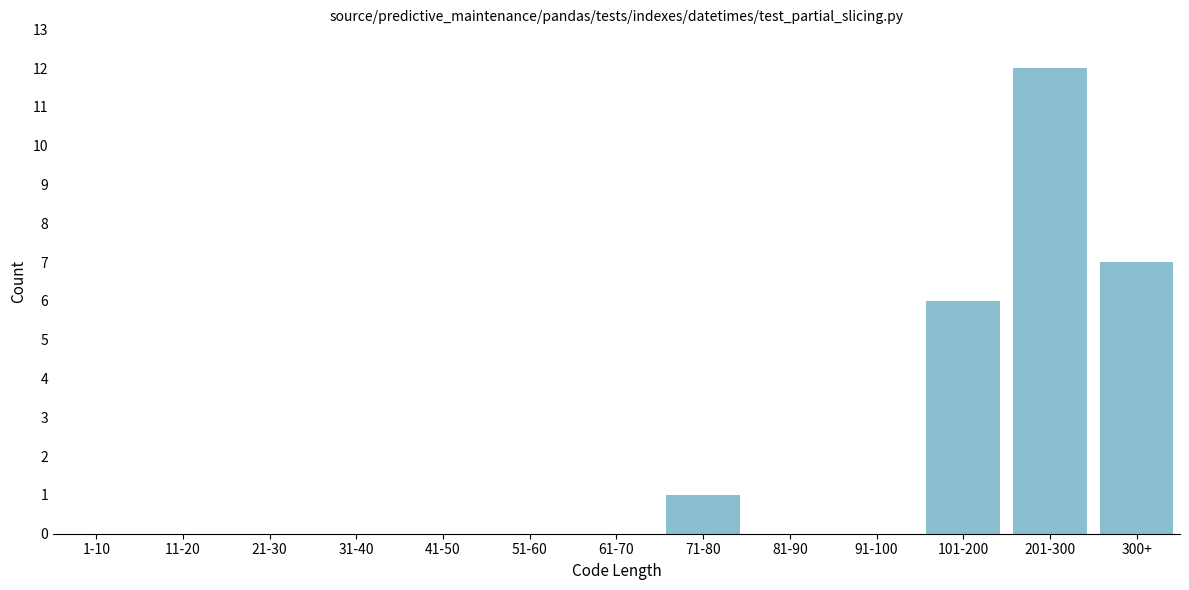

Reading left to right, extract all data points from this chart.

1-10=0	11-20=0	21-30=0	31-40=0	41-50=0	51-60=0	61-70=0	71-80=1	81-90=0	91-100=0	101-200=6	201-300=12	300+=7